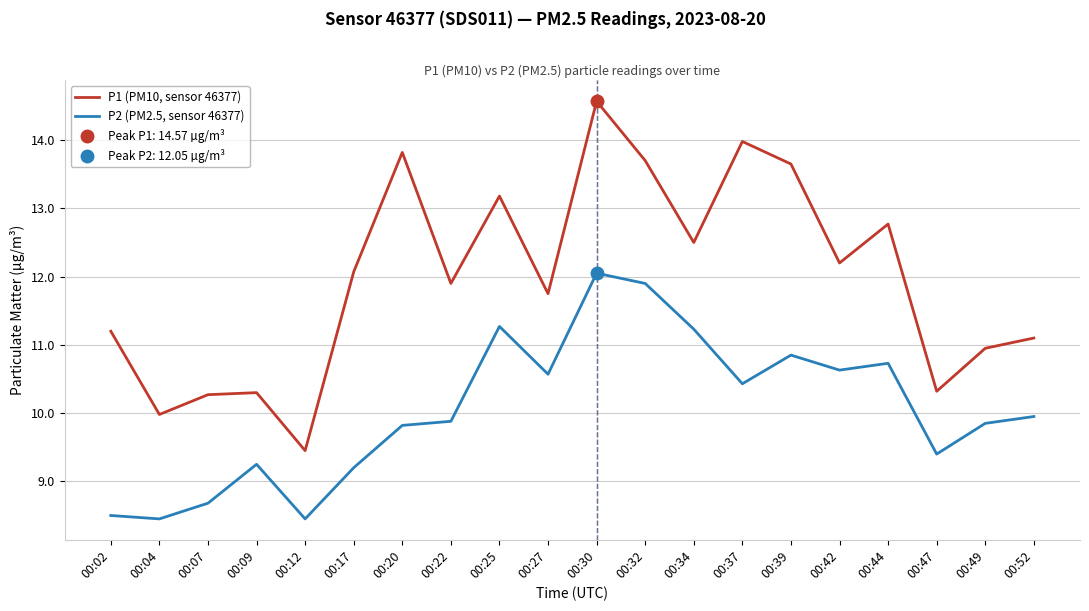

At which category does P1 (PM10, sensor 46377) reach its first local valley?

00:04